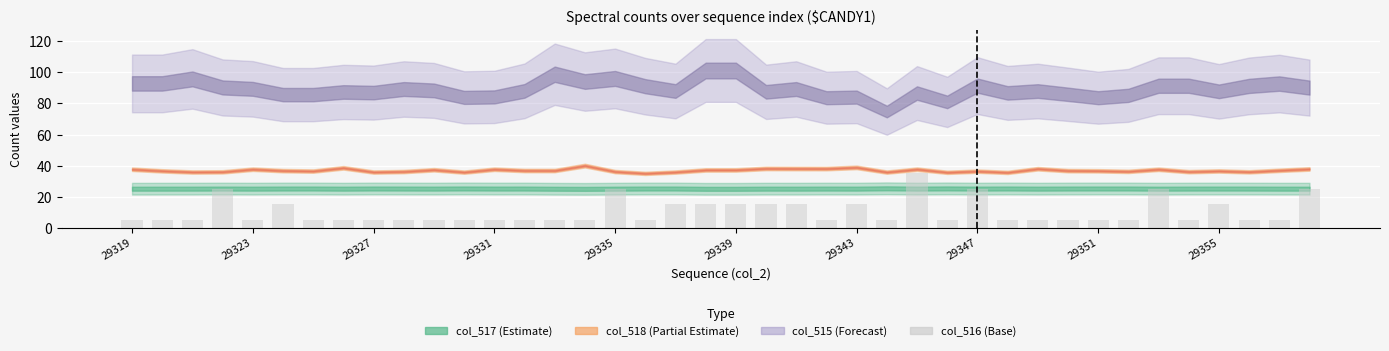

Count the number of categories in the chart.

40